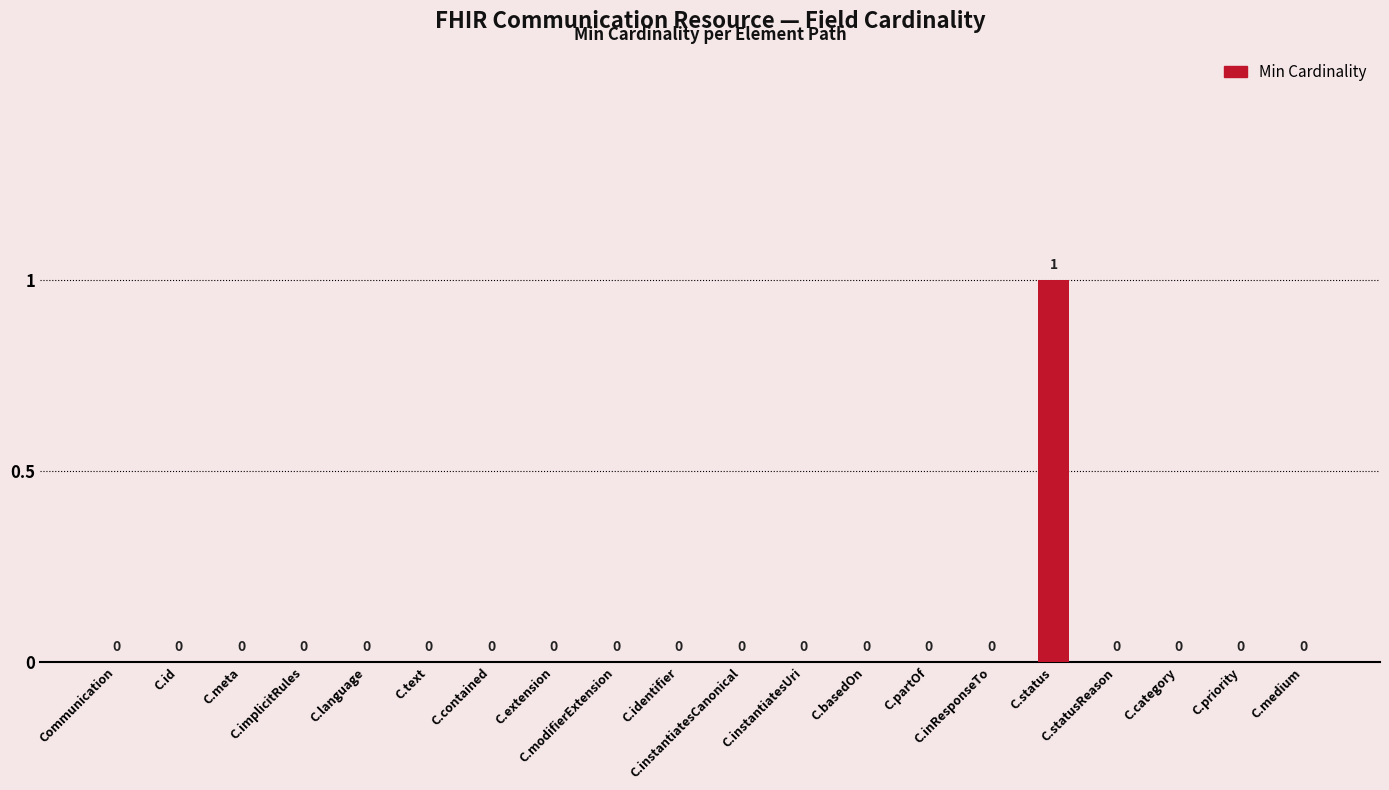

How many values are between 0 and 1?

20